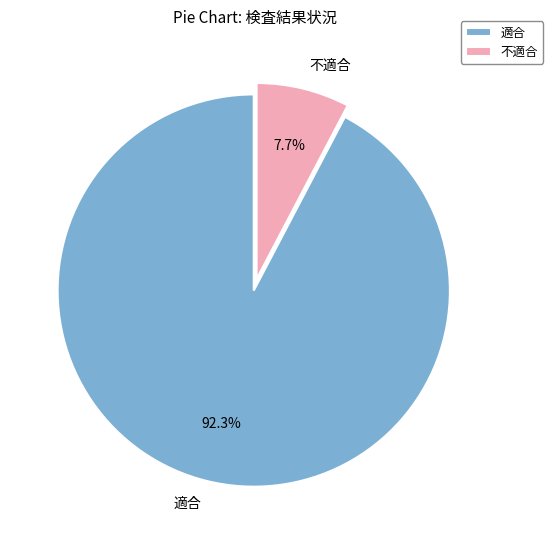

Which category accounts for the majority?

適合